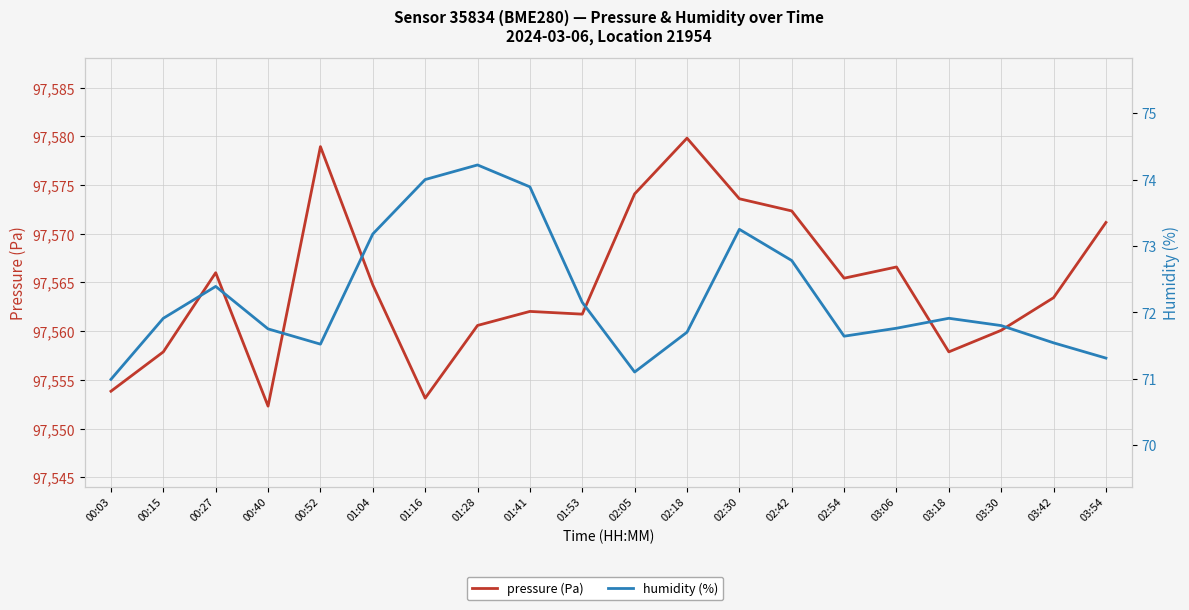

Rank the categories by humidity (%) value from highest to lowest.

01:28, 01:16, 01:41, 02:30, 01:04, 02:42, 00:27, 01:53, 00:15, 03:18, 03:30, 03:06, 00:40, 02:18, 02:54, 03:42, 00:52, 03:54, 02:05, 00:03